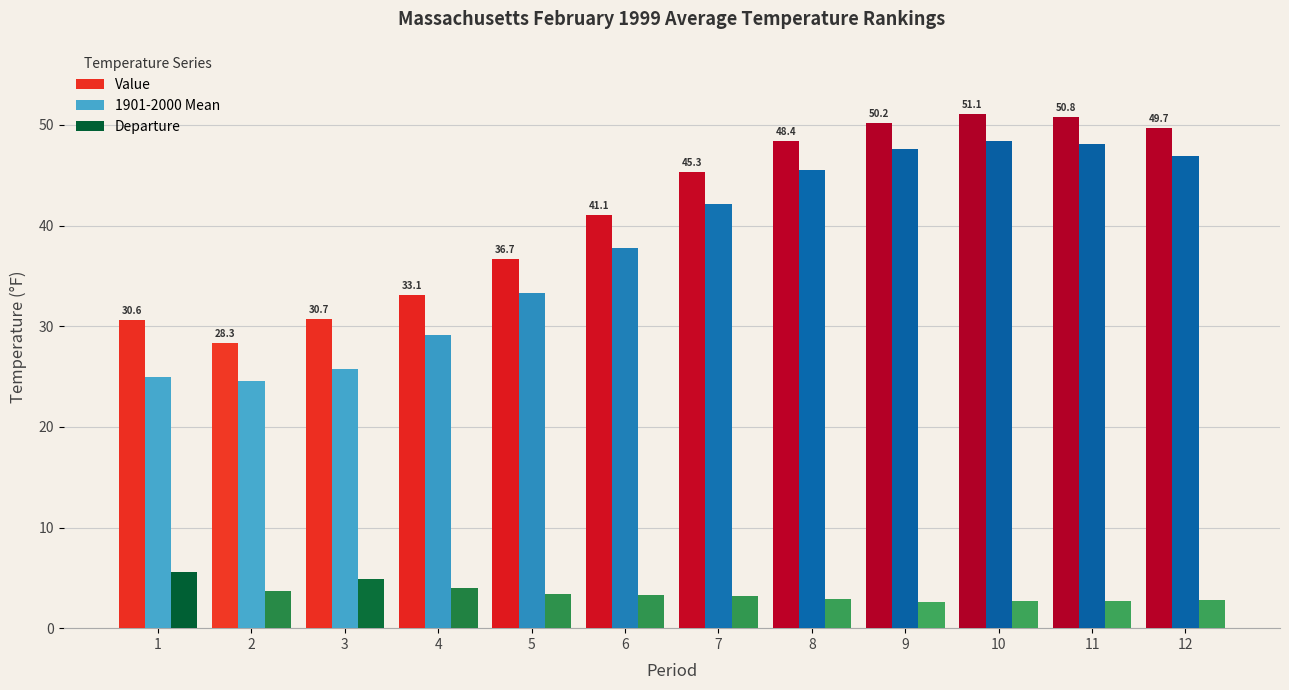

Which series has the largest total across all categories?

Value